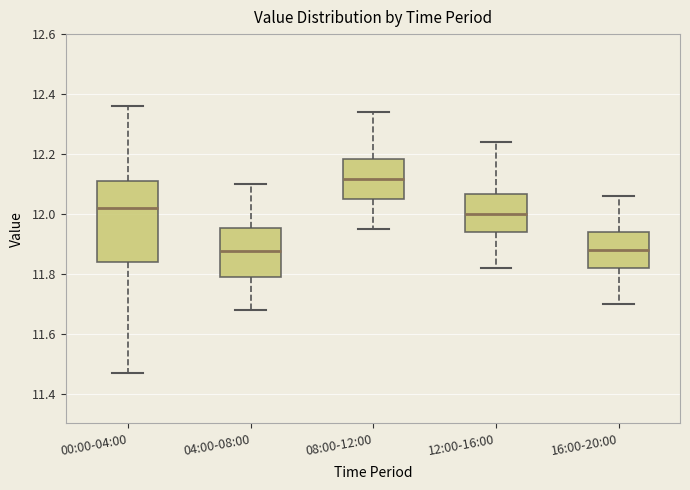

Where does the median line of the box for 00:00-04:00 sit on the y-axis? The values are not printed on the chart, so give them approximately, as read against the axis.

12.02